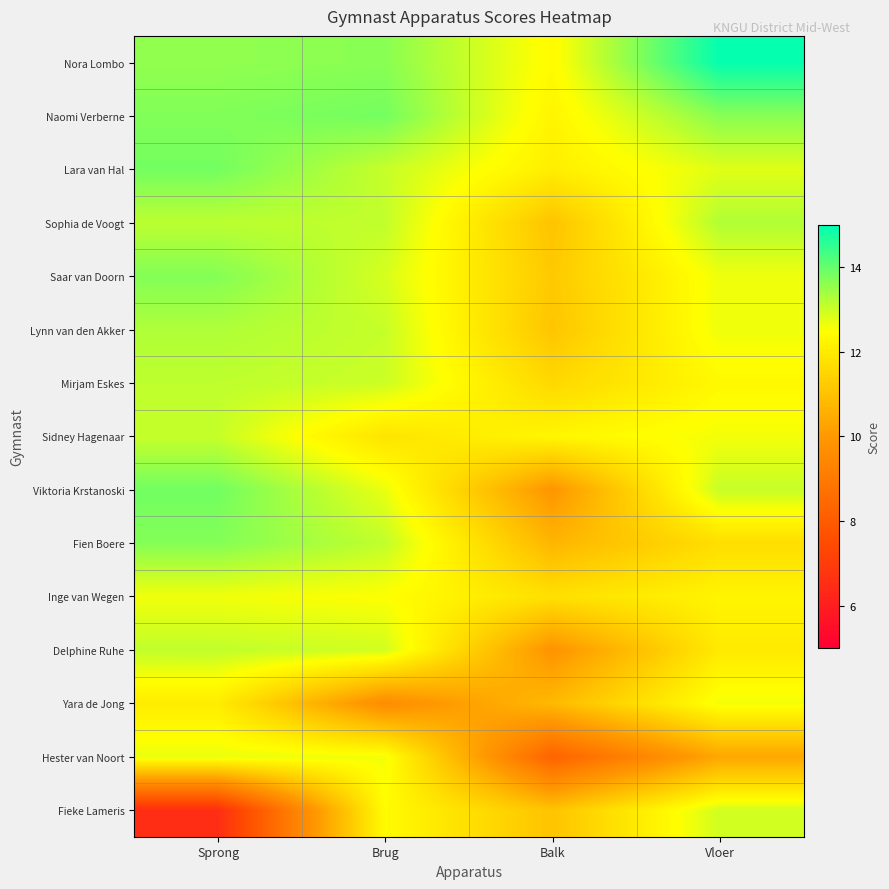

At how many categories does at least one series exceed 13?

3